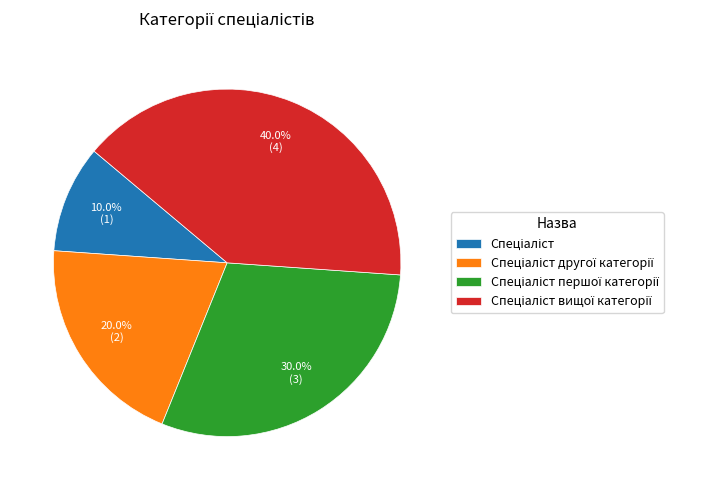

Does any single category account for the majority?

No